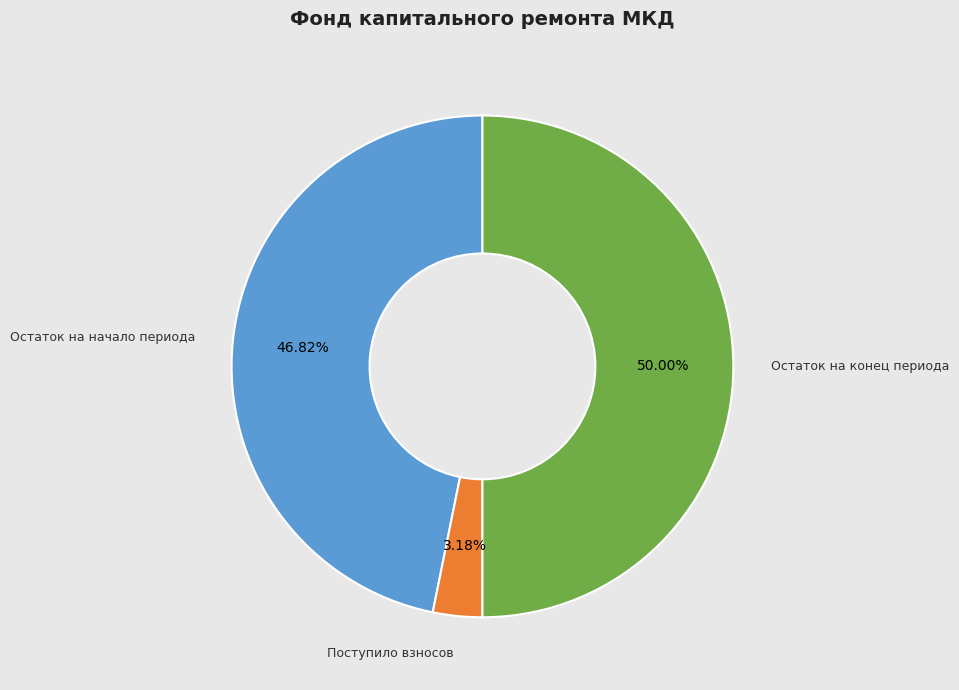

What is the largest slice in the pie chart?

Остаток на конец периода